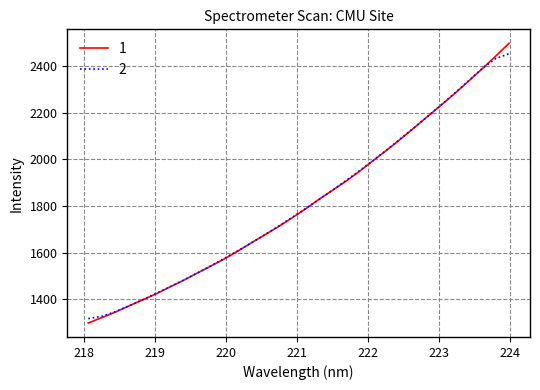

What is the maximum value shown in the chart?

2498.0